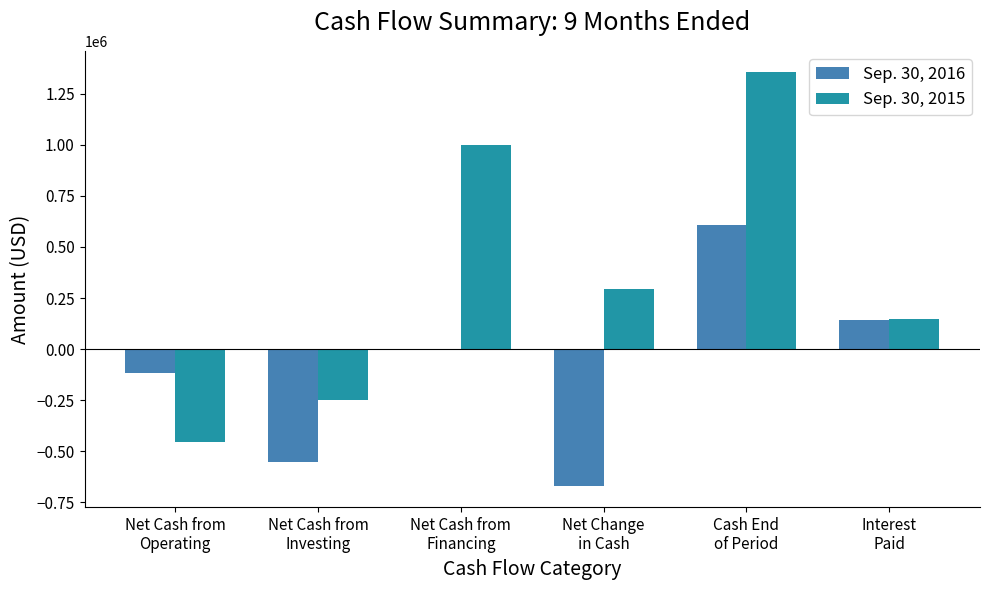

Read the Sep. 30, 2015 value at Net Cash from
Operating.

-455472